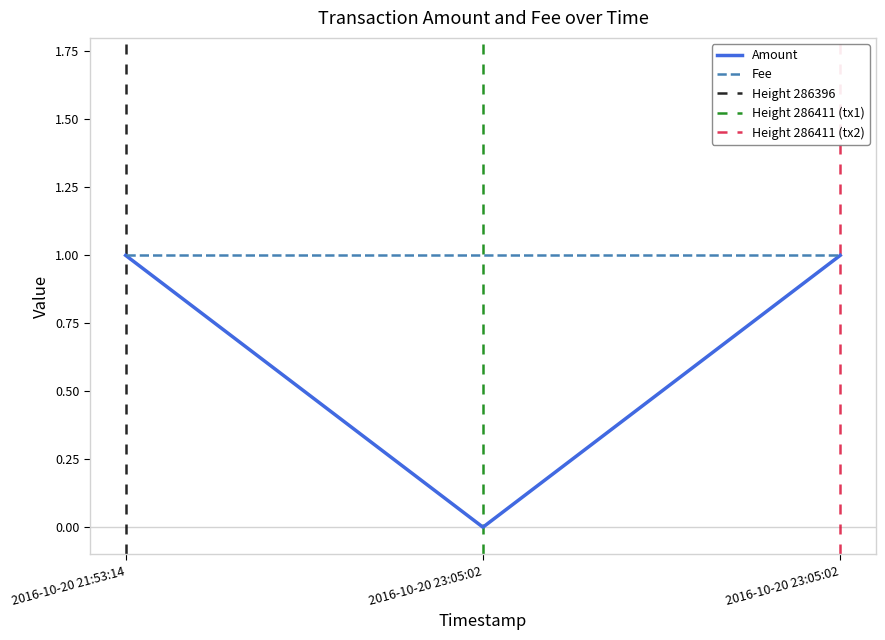

What is the label of the 3rd point from the left?

2016-10-20 23:05:02